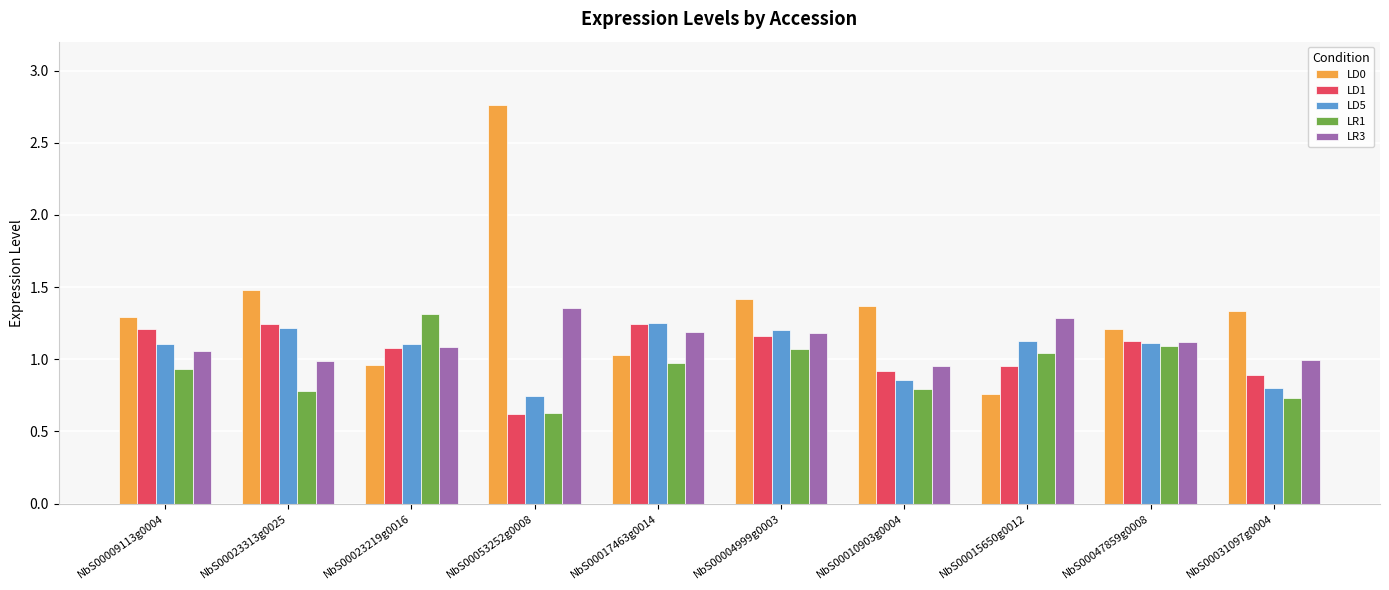

What is the difference between the LD1 values at NbS00023313g0025 and NbS00053252g0008?

0.6